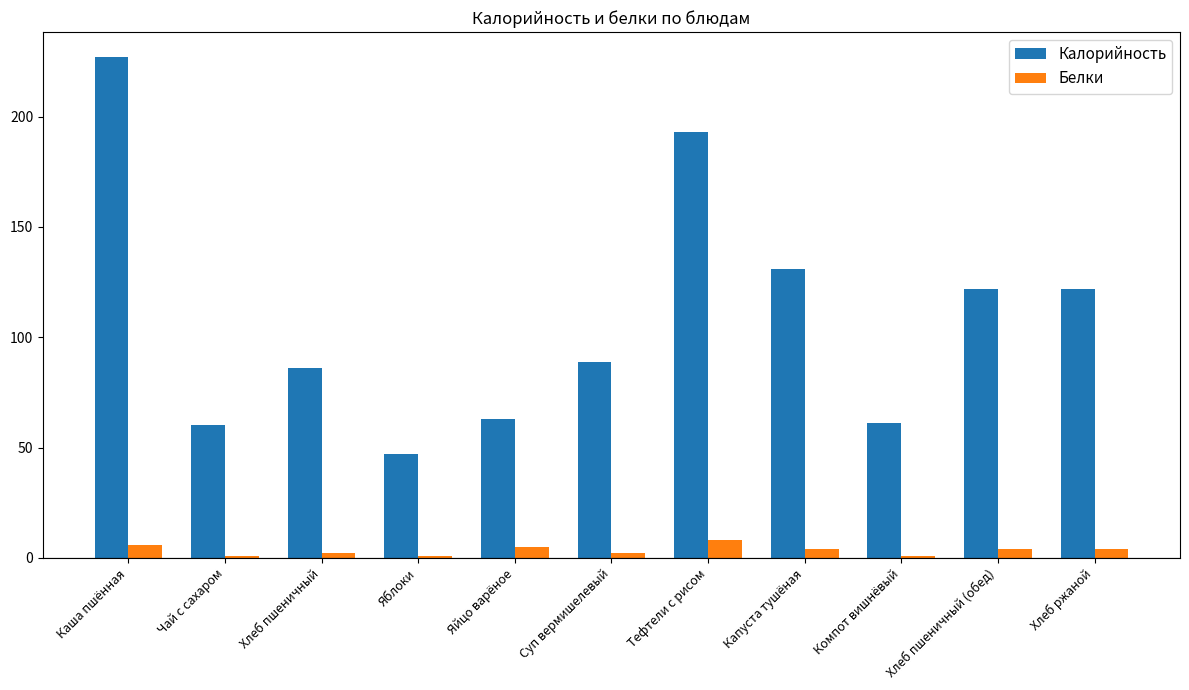

List the series in order of their overall mean, lowest first.

Белки, Калорийность